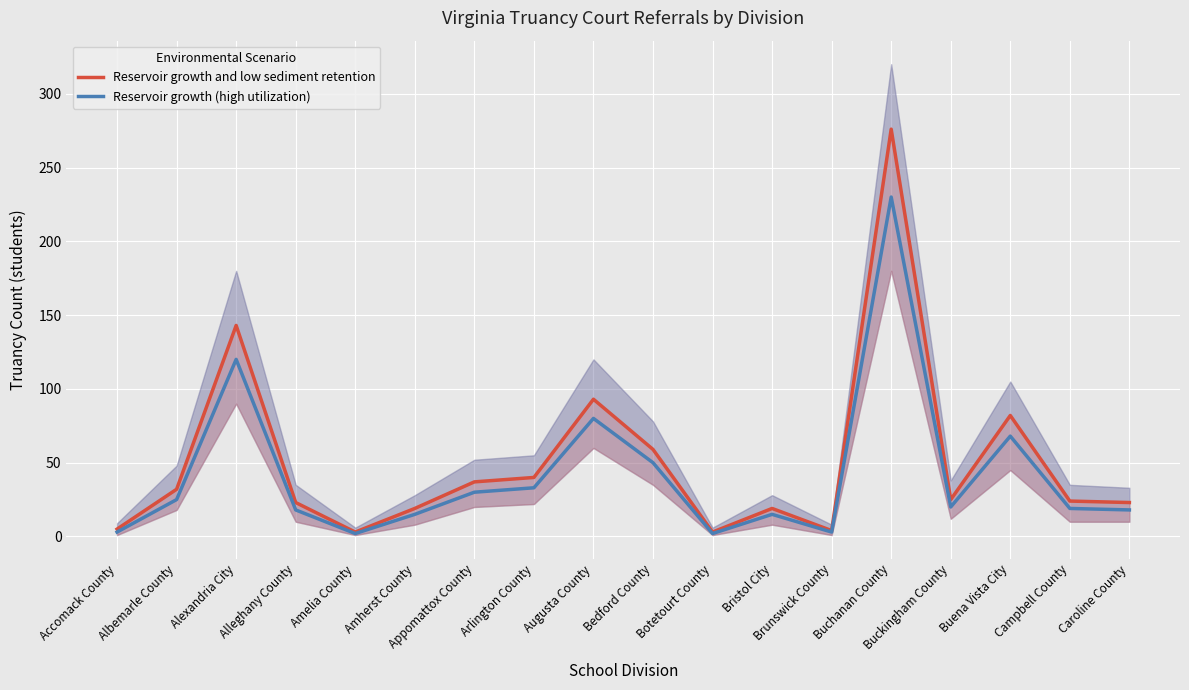

True or false: Reservoir growth and low sediment retention and Reservoir growth (high utilization) cross at least once.

False